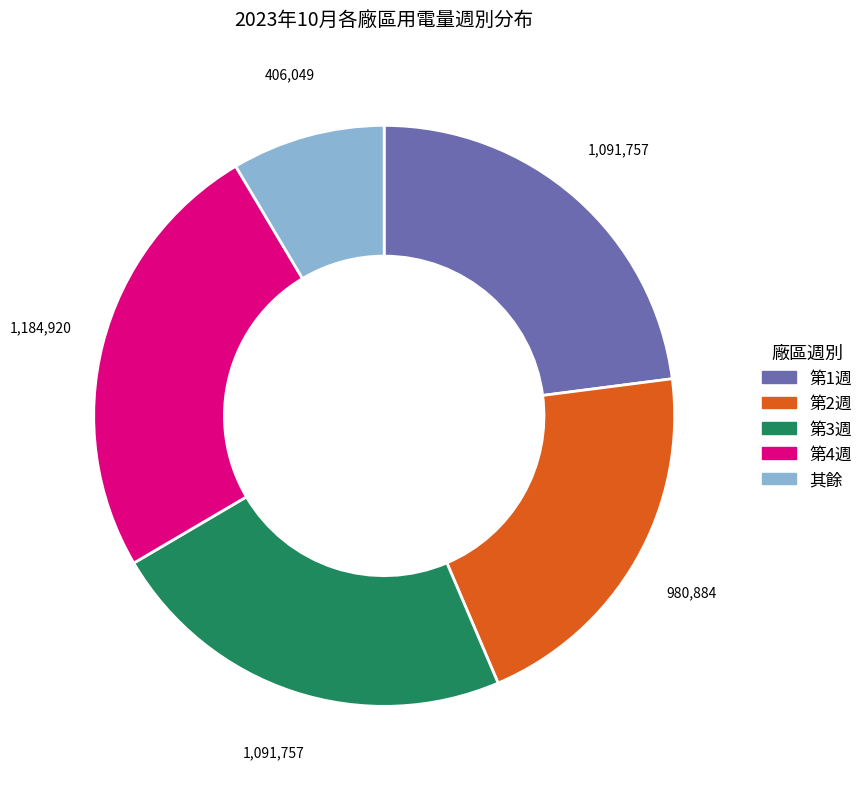

How many segments does this pie chart have?

5